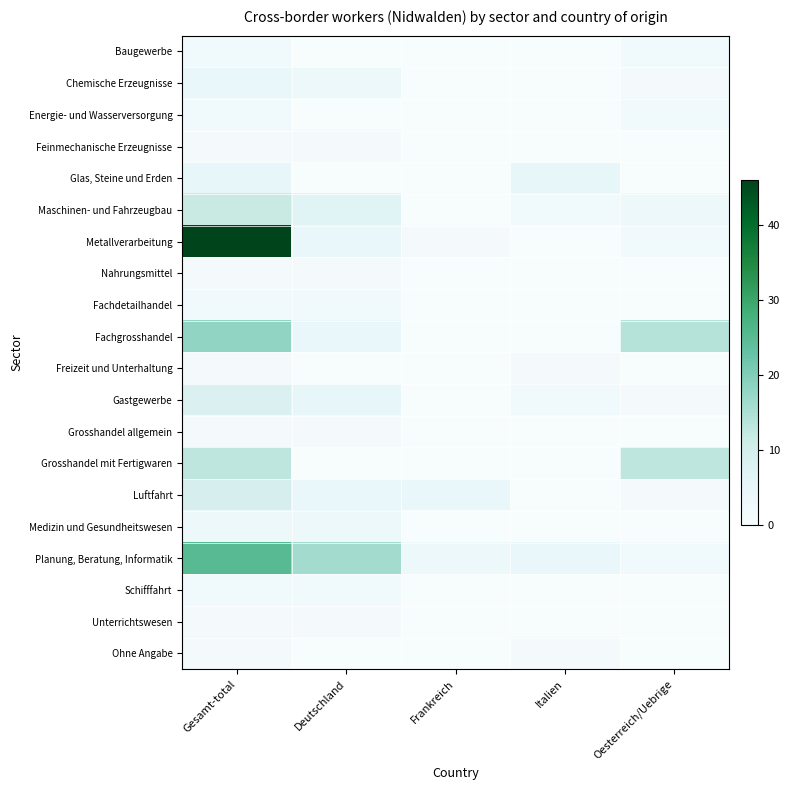

Rank the series by their maximum value, from highest to lowest.

Metallverarbeitung, Planung, Beratung, Informatik, Fachgrosshandel, Grosshandel mit Fertigwaren, Maschinen- und Fahrzeugbau, Luftfahrt, Gastgewerbe, Glas, Steine und Erden, Chemische Erzeugnisse, Medizin und Gesundheitswesen, Baugewerbe, Energie- und Wasserversorgung, Fachdetailhandel, Schifffahrt, Feinmechanische Erzeugnisse, Nahrungsmittel, Freizeit und Unterhaltung, Grosshandel allgemein, Unterrichtswesen, Ohne Angabe